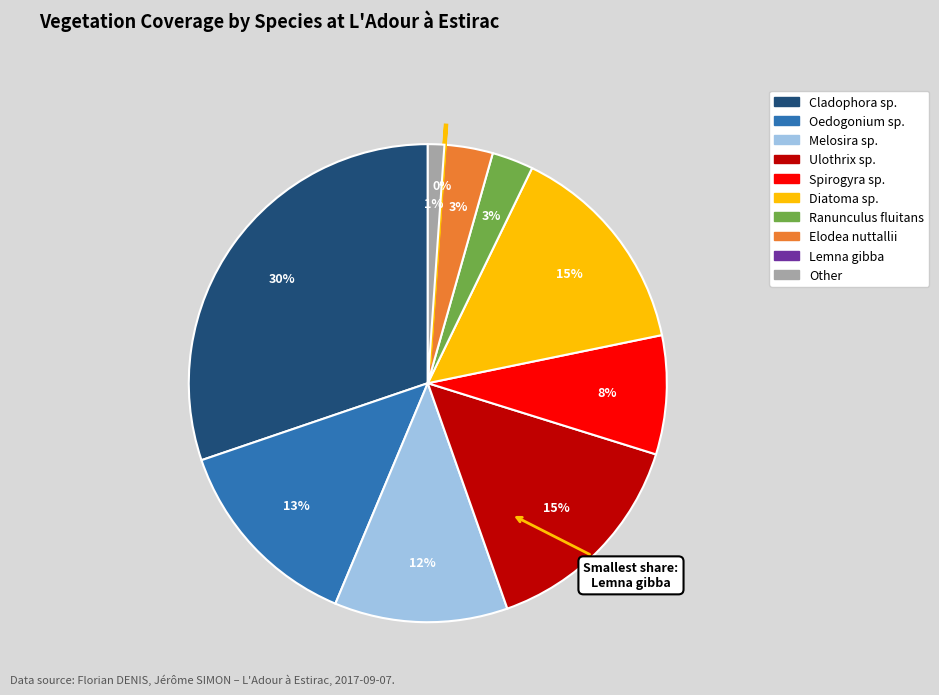

To the nearest percent, what is the combined percentage of Cladophora sp. and Other?

31%